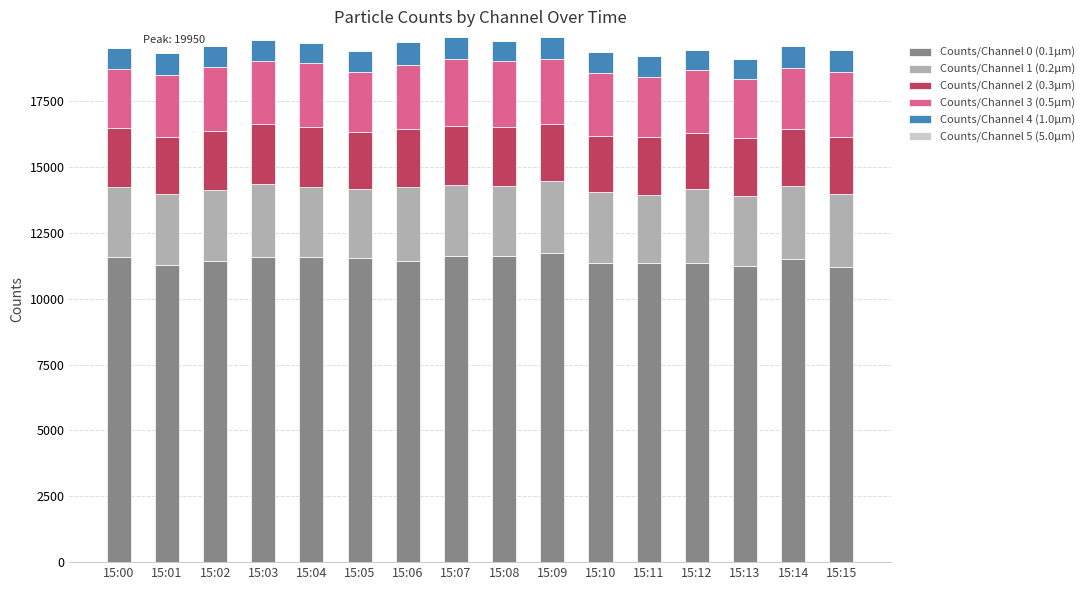

True or false: Counts/Channel 0 (0.1µm) has a value of 11223 at 15:15.

True